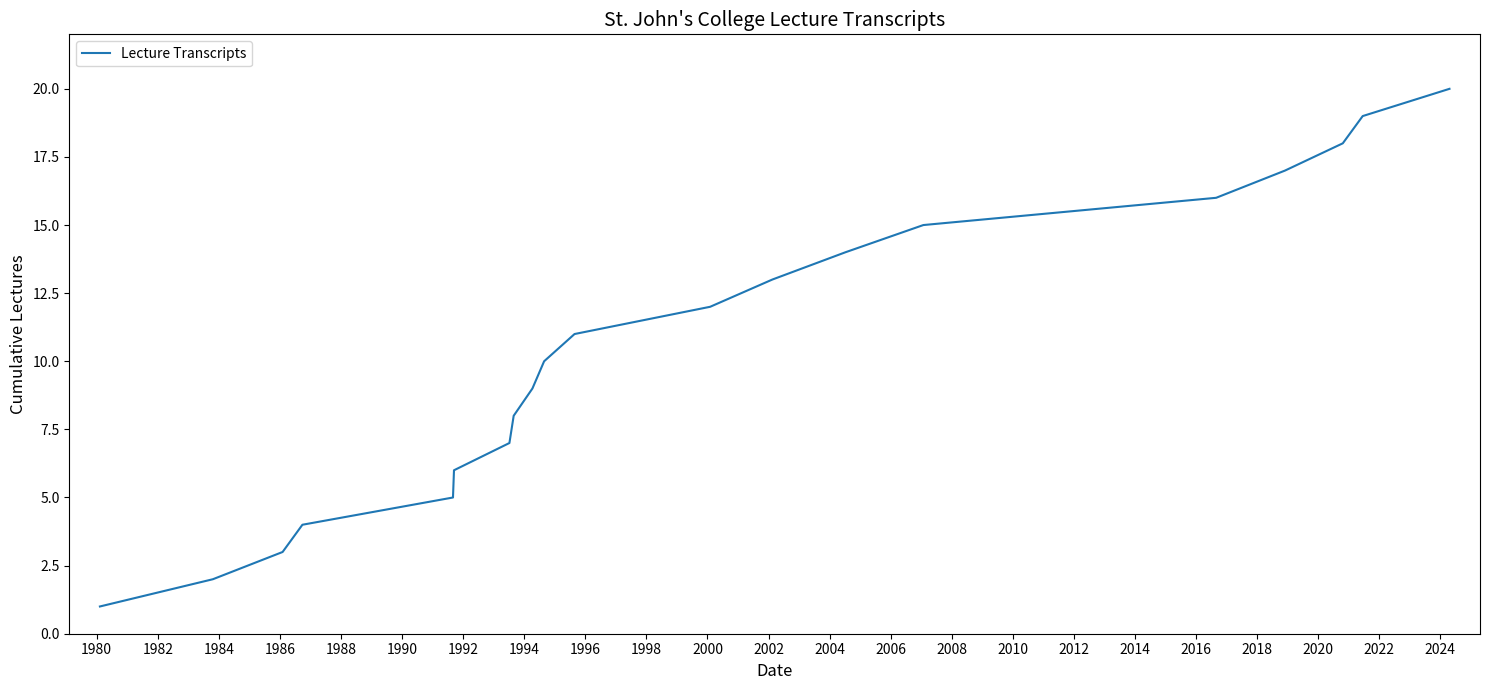

Count the number of data series in this chart.

1